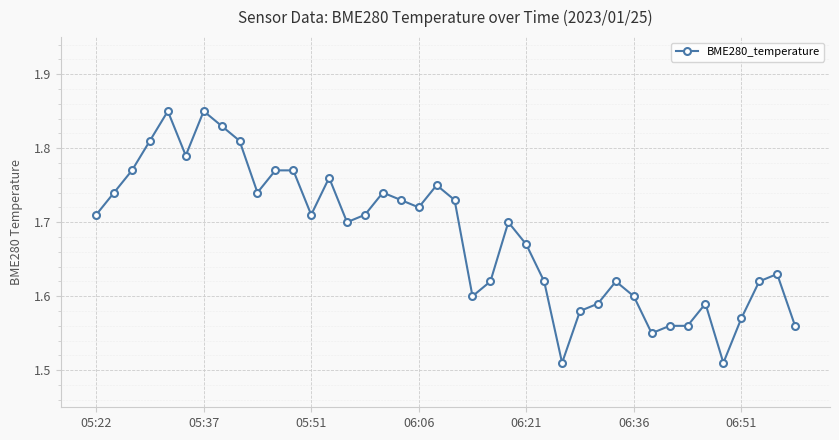

What is the difference between the second highest and minimum values?

0.3